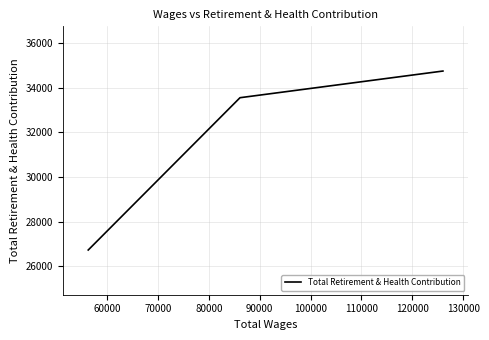

What is the difference between the maximum and second lowest values?

1193